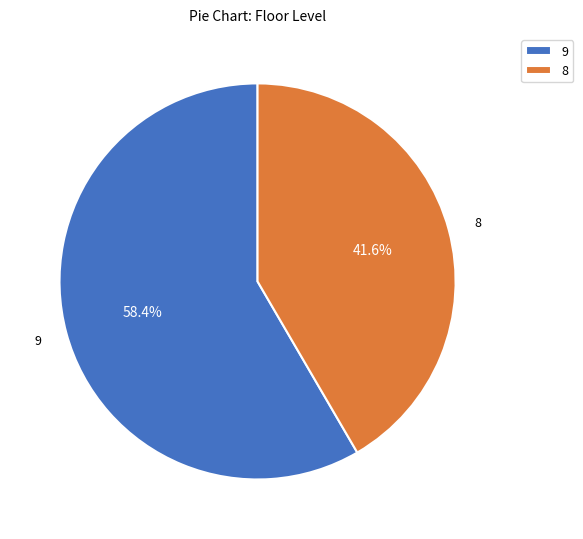

To the nearest percent, what portion does 8 represent?

42%